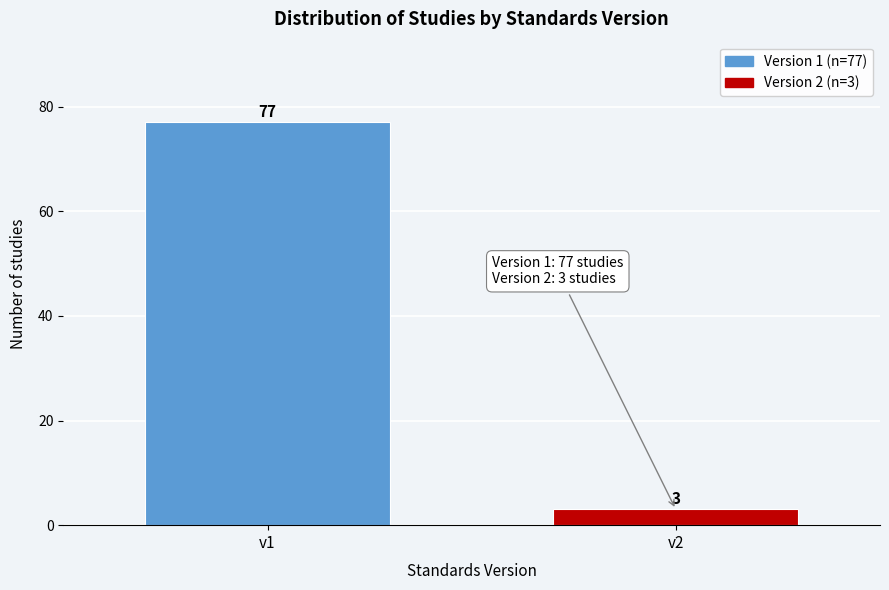

Reading left to right, extract all data points from this chart.

v1=77	v2=3